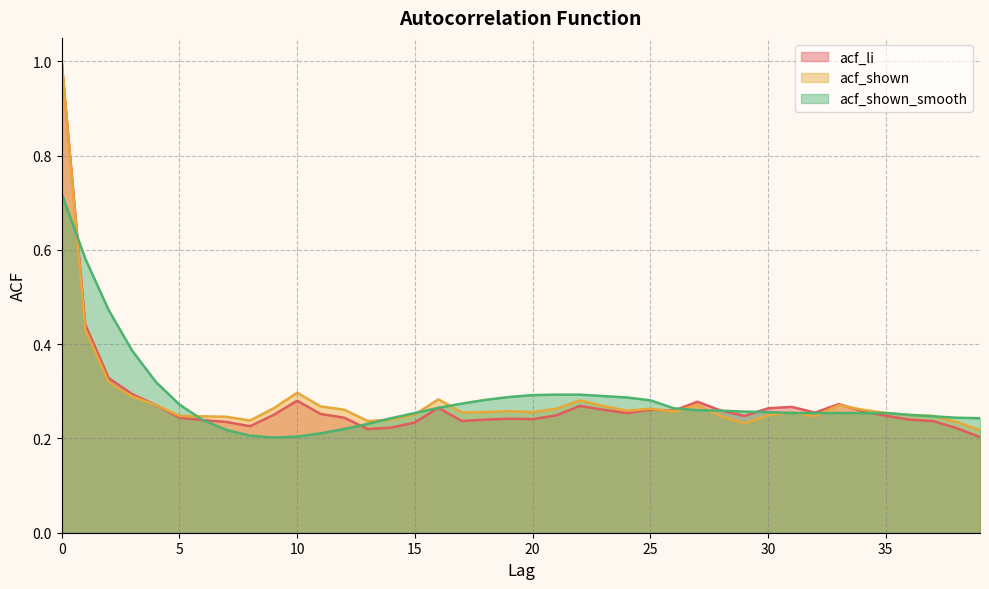

Where is acf_li nearest to the value 0?

39